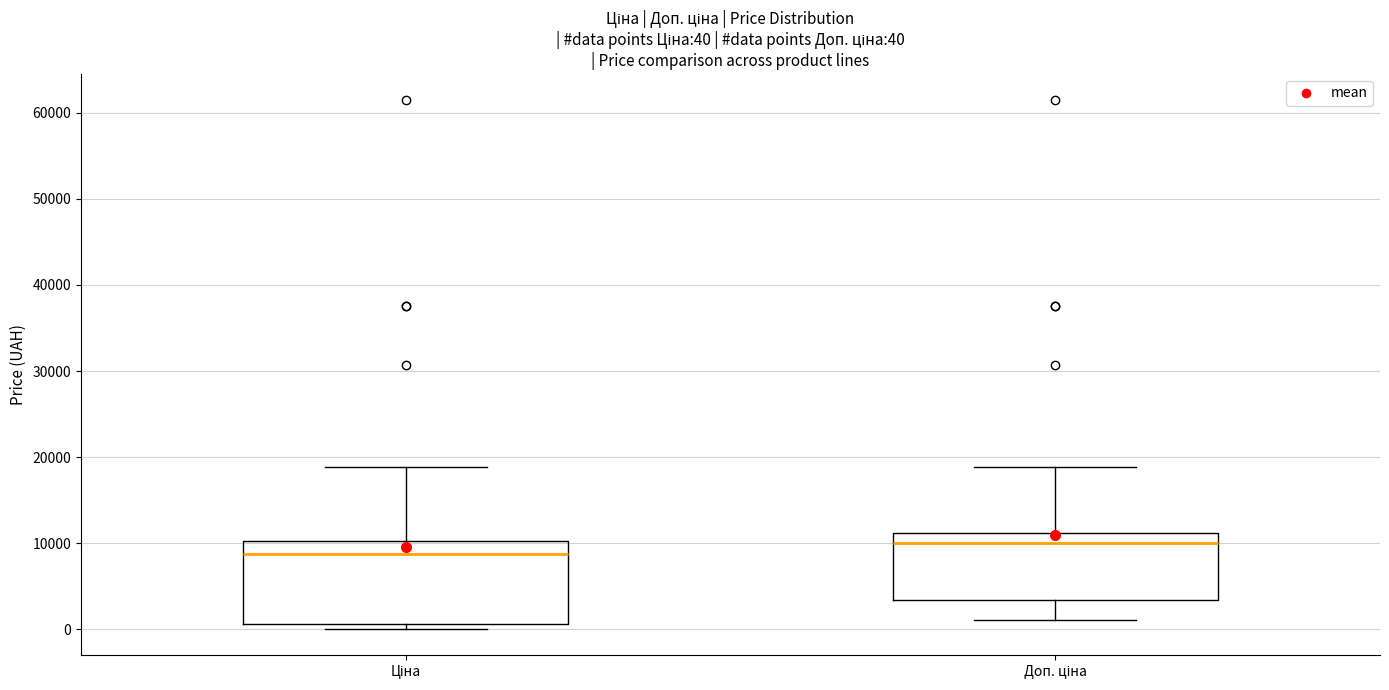

Which box has the lowest median line?

Ціна